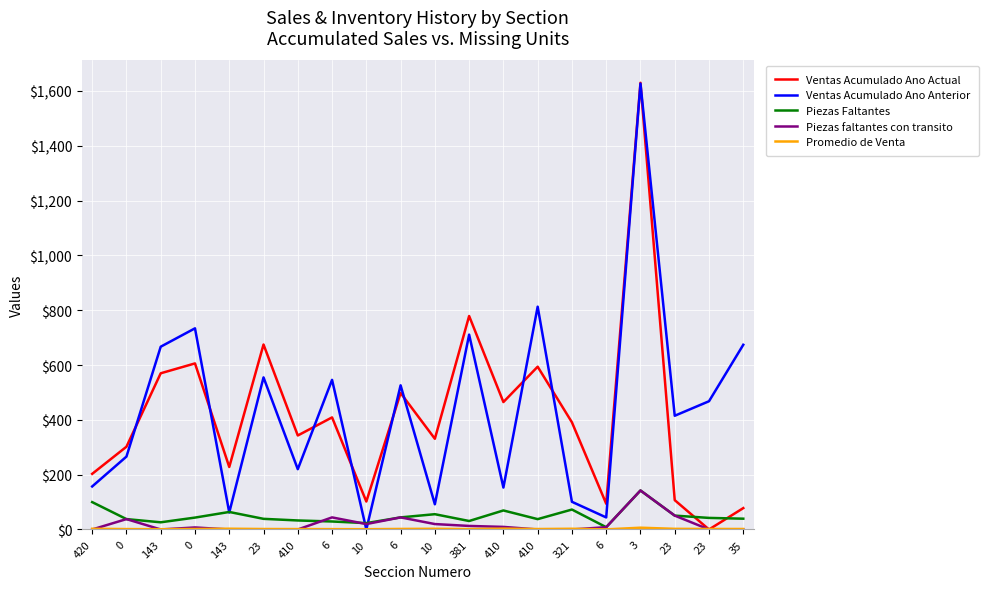

Does the chart have visible grid lines?

Yes